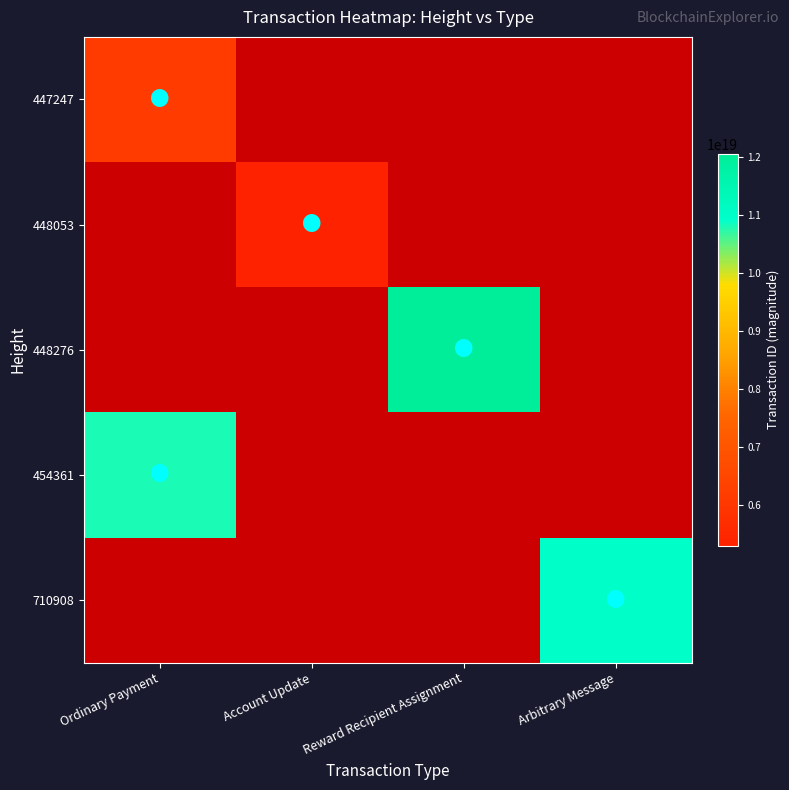

Count the number of categories in the chart.

4